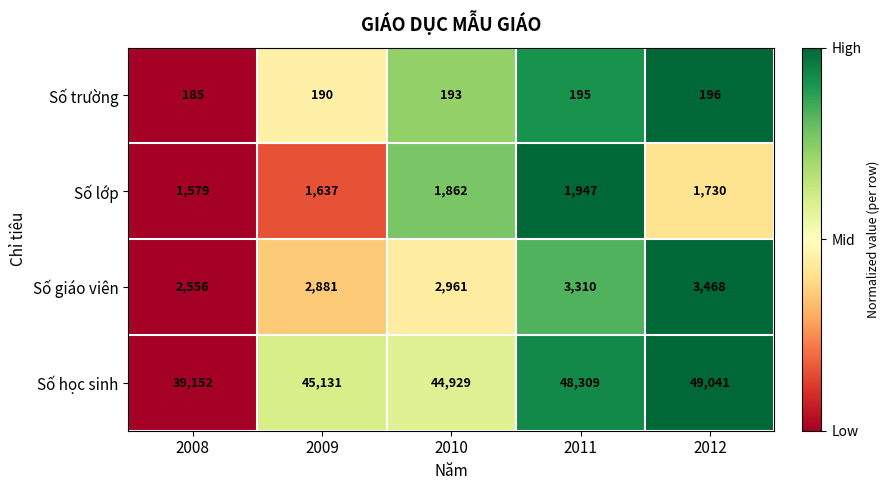

True or false: Số giáo viên has a value of 3310 at 2011.

True